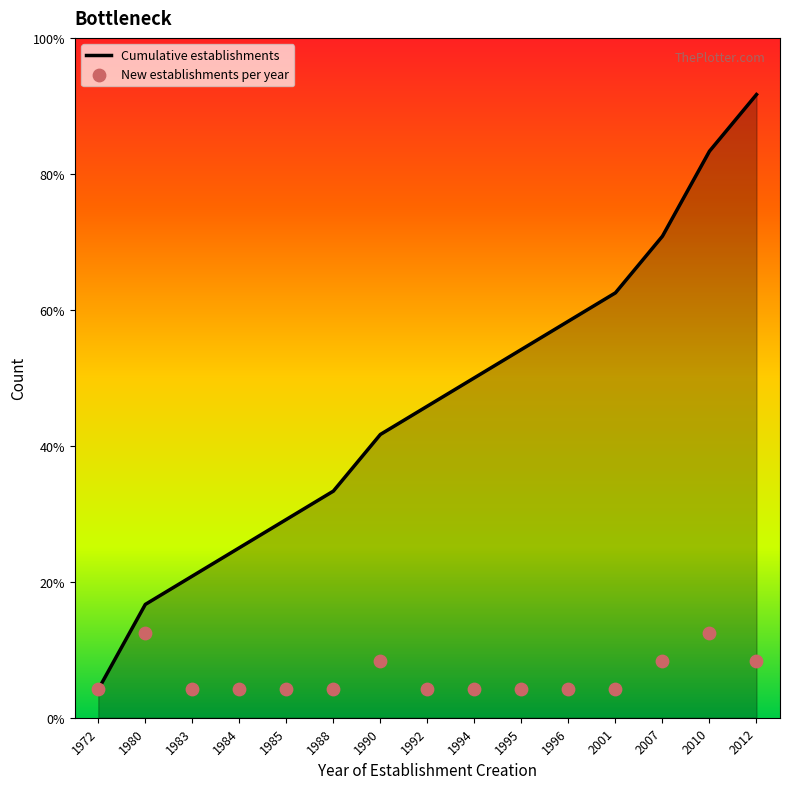

Is the value of Cumulative establishments at 1984 greater than the value of New establishments per year at 1995?

Yes